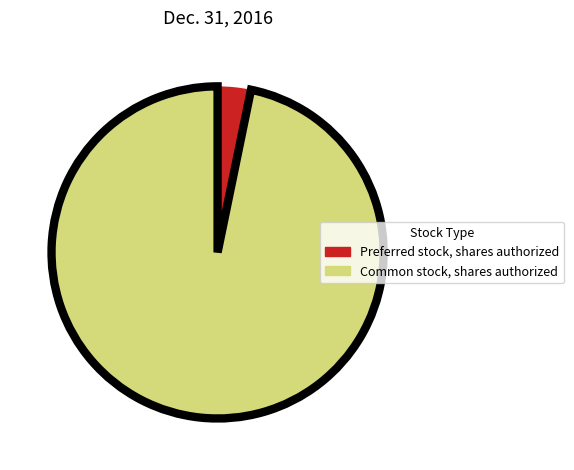

True or false: Common stock, shares authorized accounts for 86% of the total.

False